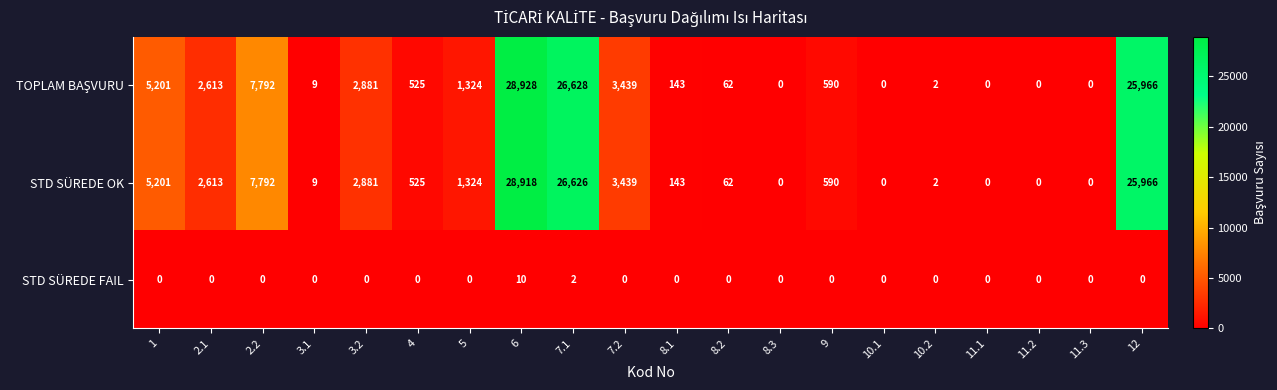

What is the sum of all STD SÜREDE FAIL values?

12